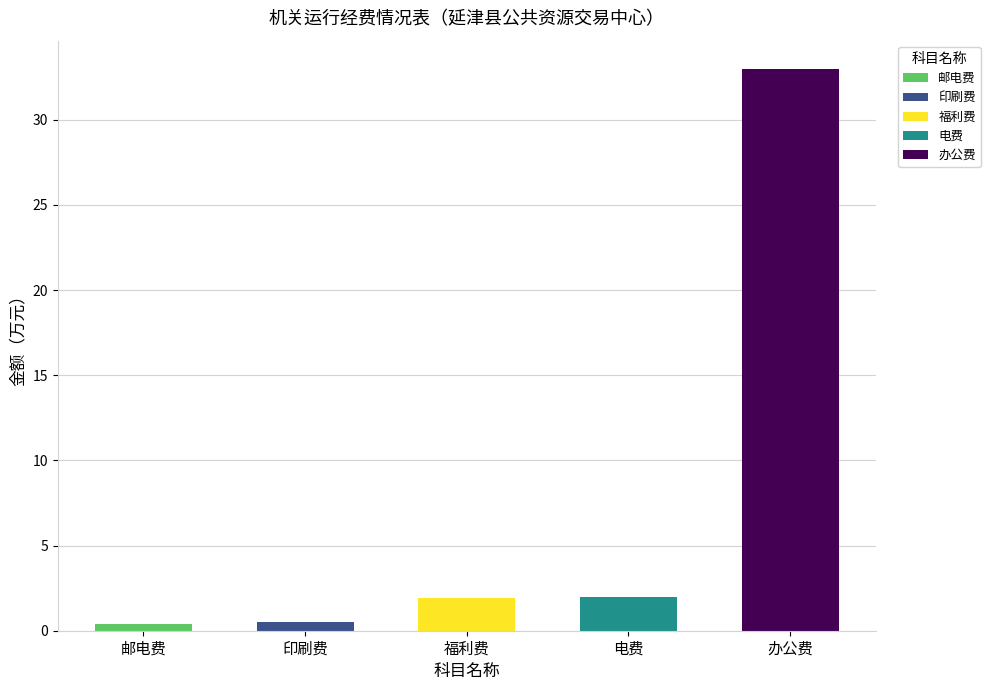

What is the ratio of the value at 印刷费 to the value at 福利费?

0.3